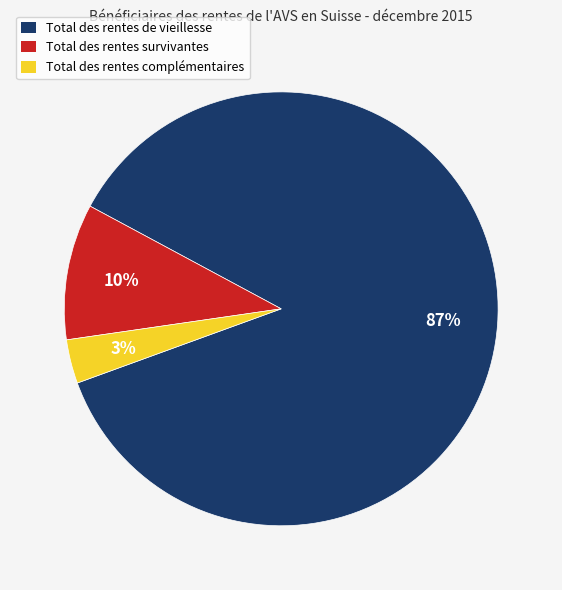

Count the number of slices in the pie.

3